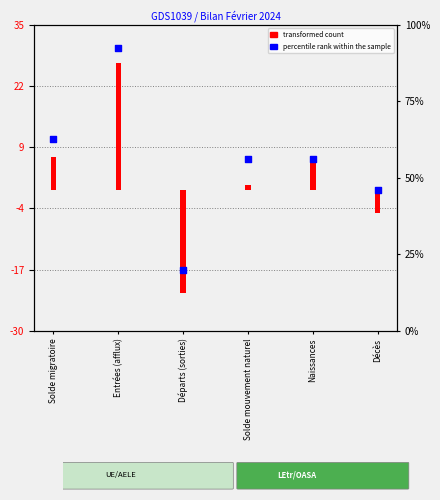

At which category is the sum across all series the highest?

Entrées (afflux)